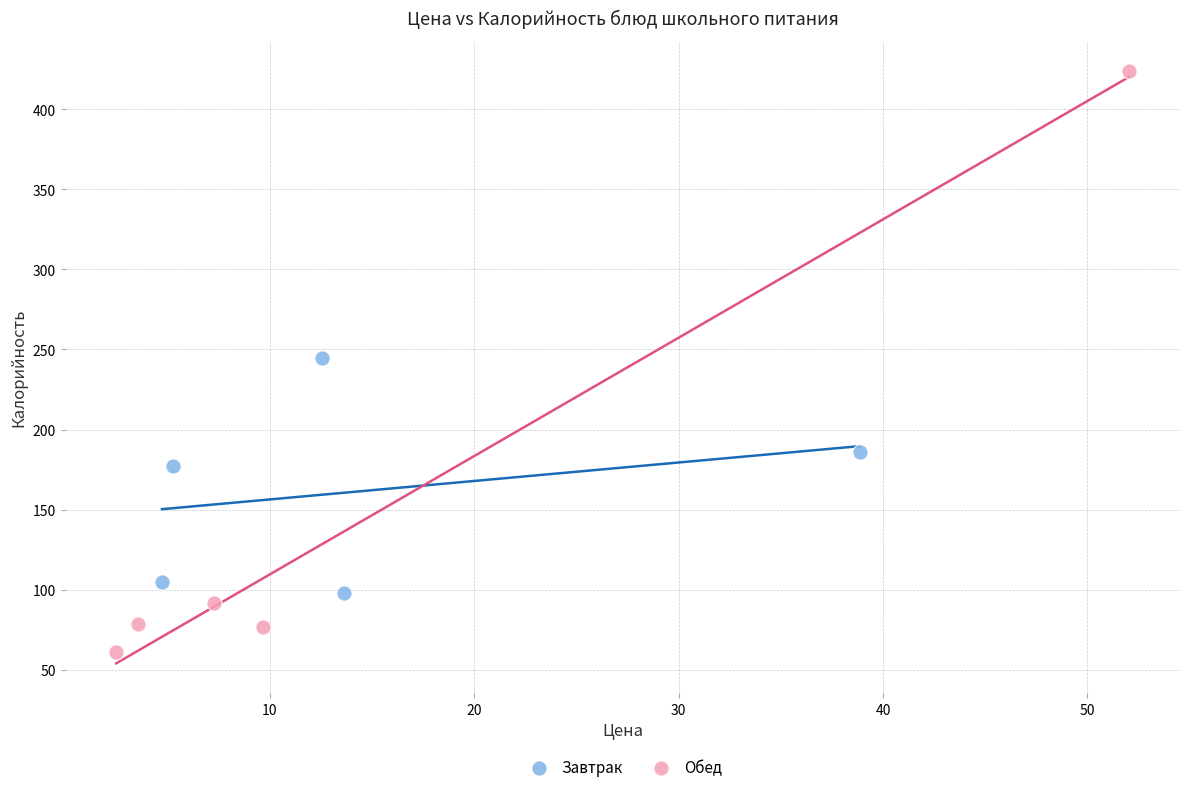

Which series has the widest spread of Y values?

Обед